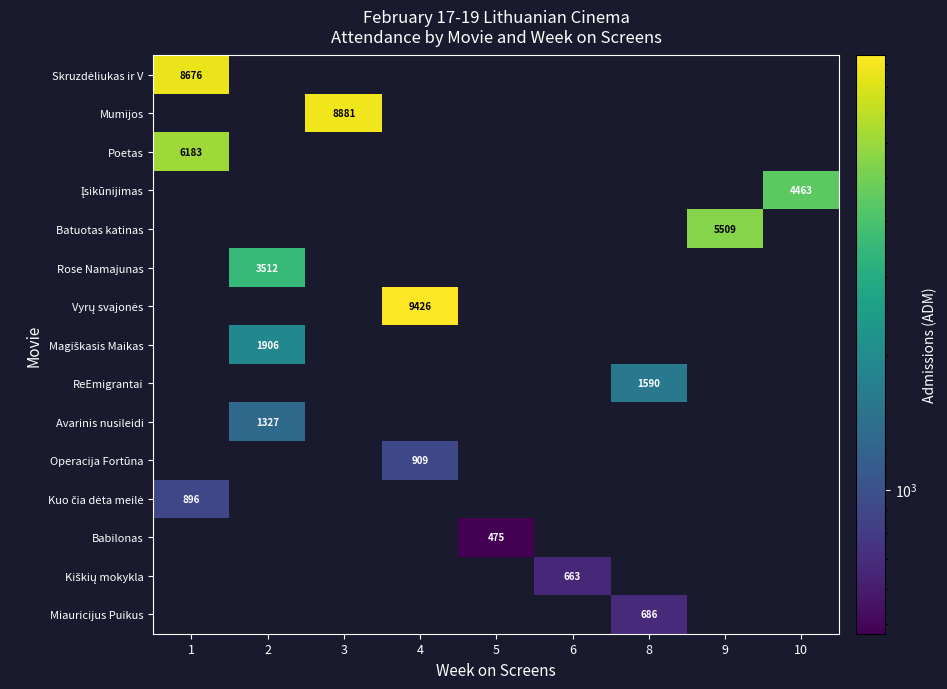

Between 9 and 10, which series saw the biggest shift?

Batuotas katinas